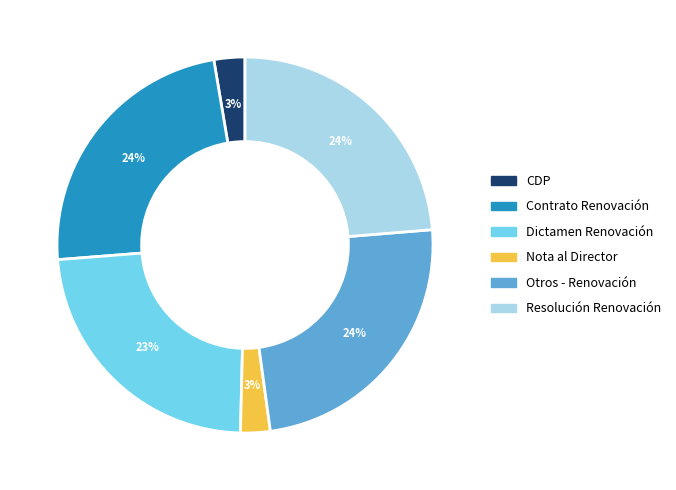

To the nearest percent, what is the combined percentage of Dictamen Renovación and Contrato Renovación?

47%